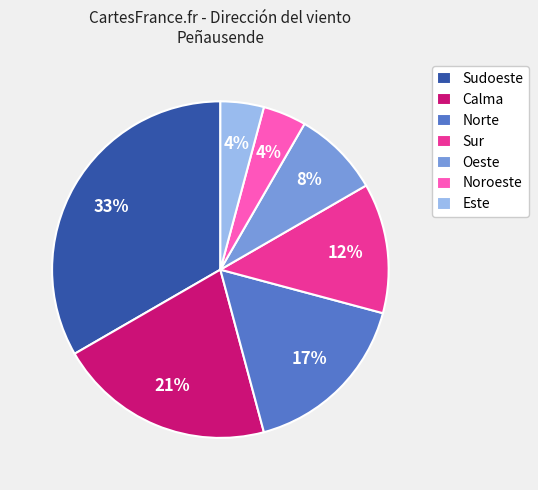

To the nearest percent, what portion does Oeste represent?

8%